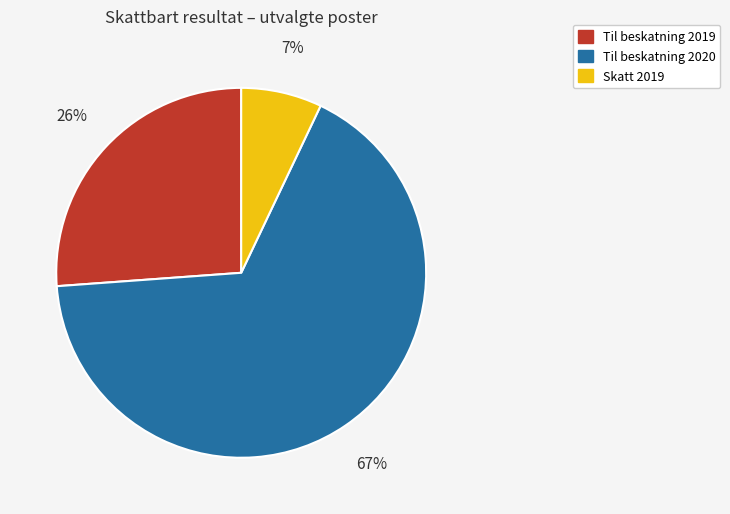

The Skatt 2019 slice represents 20% of the pie. True or false?

False